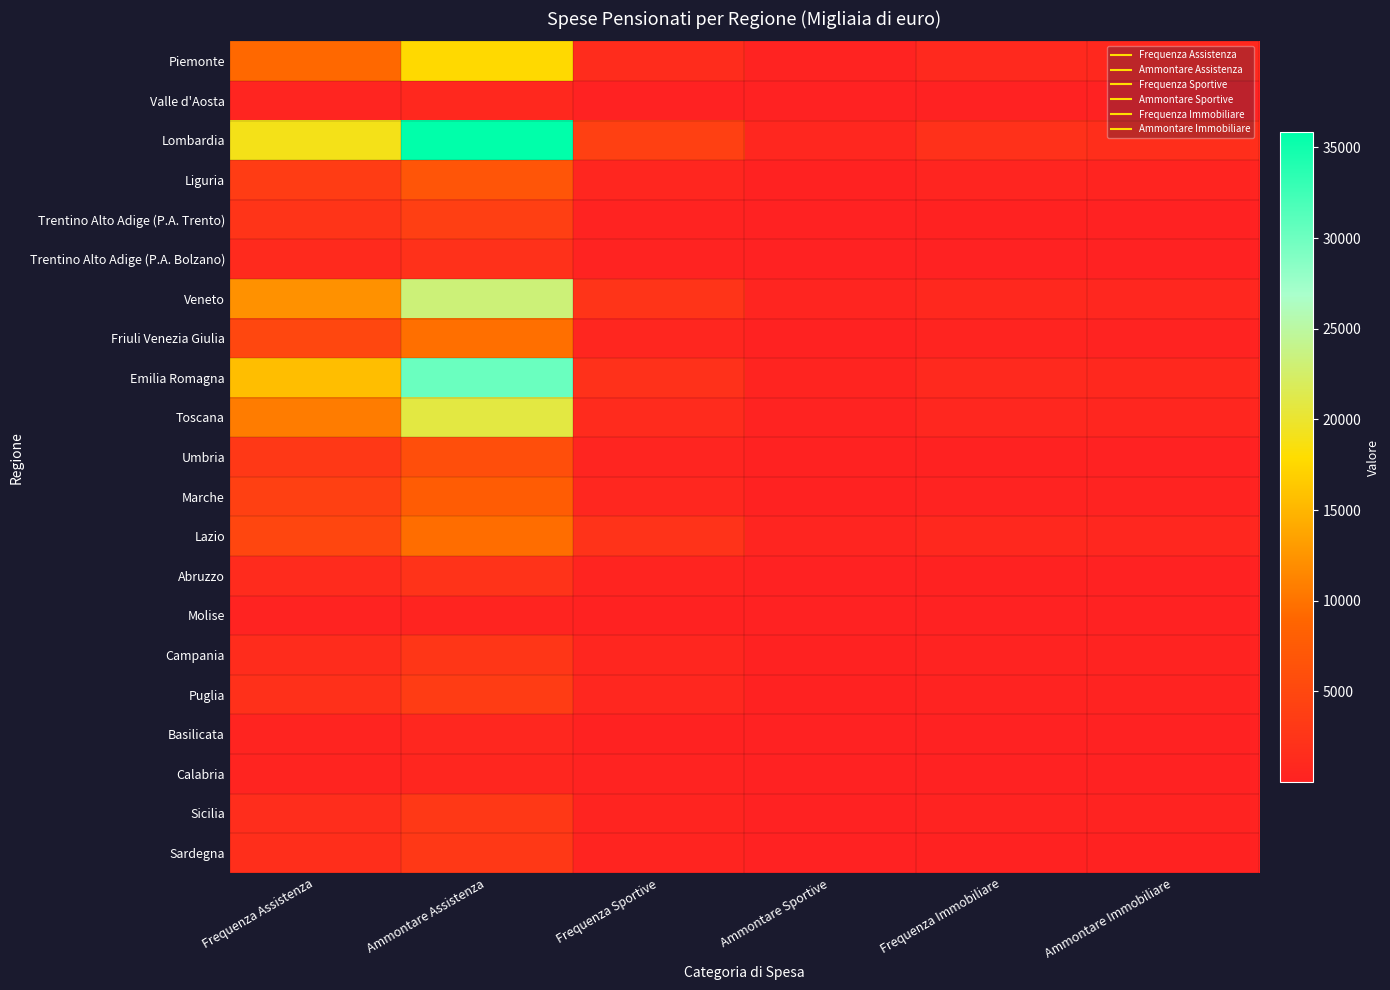

Reading right to left, list all the values displayed in this chart.

Piemonte: Ammontare Immobiliare=930	Frequenza Immobiliare=1073	Ammontare Sportive=241	Frequenza Sportive=1368	Ammontare Assistenza=17651	Frequenza Assistenza=9126
Valle d'Aosta: Ammontare Immobiliare=6	Frequenza Immobiliare=7	Ammontare Sportive=14	Frequenza Sportive=65	Ammontare Assistenza=908	Frequenza Assistenza=471
Lombardia: Ammontare Immobiliare=1704	Frequenza Immobiliare=2069	Ammontare Sportive=740	Frequenza Sportive=4040	Ammontare Assistenza=35845	Frequenza Assistenza=18998
Liguria: Ammontare Immobiliare=391	Frequenza Immobiliare=443	Ammontare Sportive=116	Frequenza Sportive=621	Ammontare Assistenza=6801	Frequenza Assistenza=3493
Trentino Alto Adige (P.A. Trento): Ammontare Immobiliare=73	Frequenza Immobiliare=82	Ammontare Sportive=60	Frequenza Sportive=284	Ammontare Assistenza=3943	Frequenza Assistenza=2405
Trentino Alto Adige (P.A. Bolzano): Ammontare Immobiliare=40	Frequenza Immobiliare=46	Ammontare Sportive=42	Frequenza Sportive=203	Ammontare Assistenza=2078	Frequenza Assistenza=1150
Veneto: Ammontare Immobiliare=746	Frequenza Immobiliare=904	Ammontare Sportive=450	Frequenza Sportive=2448	Ammontare Assistenza=23176	Frequenza Assistenza=12205
Friuli Venezia Giulia: Ammontare Immobiliare=256	Frequenza Immobiliare=297	Ammontare Sportive=116	Frequenza Sportive=636	Ammontare Assistenza=9732	Frequenza Assistenza=5043
Emilia Romagna: Ammontare Immobiliare=922	Frequenza Immobiliare=1118	Ammontare Sportive=394	Frequenza Sportive=2060	Ammontare Assistenza=30184	Frequenza Assistenza=15652
Toscana: Ammontare Immobiliare=597	Frequenza Immobiliare=716	Ammontare Sportive=226	Frequenza Sportive=1277	Ammontare Assistenza=20797	Frequenza Assistenza=10707
Umbria: Ammontare Immobiliare=75	Frequenza Immobiliare=85	Ammontare Sportive=78	Frequenza Sportive=456	Ammontare Assistenza=5946	Frequenza Assistenza=3063
Marche: Ammontare Immobiliare=164	Frequenza Immobiliare=187	Ammontare Sportive=128	Frequenza Sportive=713	Ammontare Assistenza=7766	Frequenza Assistenza=4058
Lazio: Ammontare Immobiliare=793	Frequenza Immobiliare=876	Ammontare Sportive=438	Frequenza Sportive=2325	Ammontare Assistenza=9544	Frequenza Assistenza=4861
Abruzzo: Ammontare Immobiliare=72	Frequenza Immobiliare=77	Ammontare Sportive=64	Frequenza Sportive=394	Ammontare Assistenza=2378	Frequenza Assistenza=1264
Molise: Ammontare Immobiliare=16	Frequenza Immobiliare=20	Ammontare Sportive=11	Frequenza Sportive=77	Ammontare Assistenza=410	Frequenza Assistenza=225
Campania: Ammontare Immobiliare=197	Frequenza Immobiliare=219	Ammontare Sportive=94	Frequenza Sportive=590	Ammontare Assistenza=2754	Frequenza Assistenza=1470
Puglia: Ammontare Immobiliare=209	Frequenza Immobiliare=239	Ammontare Sportive=109	Frequenza Sportive=748	Ammontare Assistenza=3543	Frequenza Assistenza=1948
Basilicata: Ammontare Immobiliare=12	Frequenza Immobiliare=13	Ammontare Sportive=10	Frequenza Sportive=76	Ammontare Assistenza=747	Frequenza Assistenza=412
Calabria: Ammontare Immobiliare=29	Frequenza Immobiliare=33	Ammontare Sportive=27	Frequenza Sportive=167	Ammontare Assistenza=670	Frequenza Assistenza=367
Sicilia: Ammontare Immobiliare=169	Frequenza Immobiliare=186	Ammontare Sportive=63	Frequenza Sportive=421	Ammontare Assistenza=2980	Frequenza Assistenza=1585
Sardegna: Ammontare Immobiliare=109	Frequenza Immobiliare=122	Ammontare Sportive=56	Frequenza Sportive=354	Ammontare Assistenza=3080	Frequenza Assistenza=1660